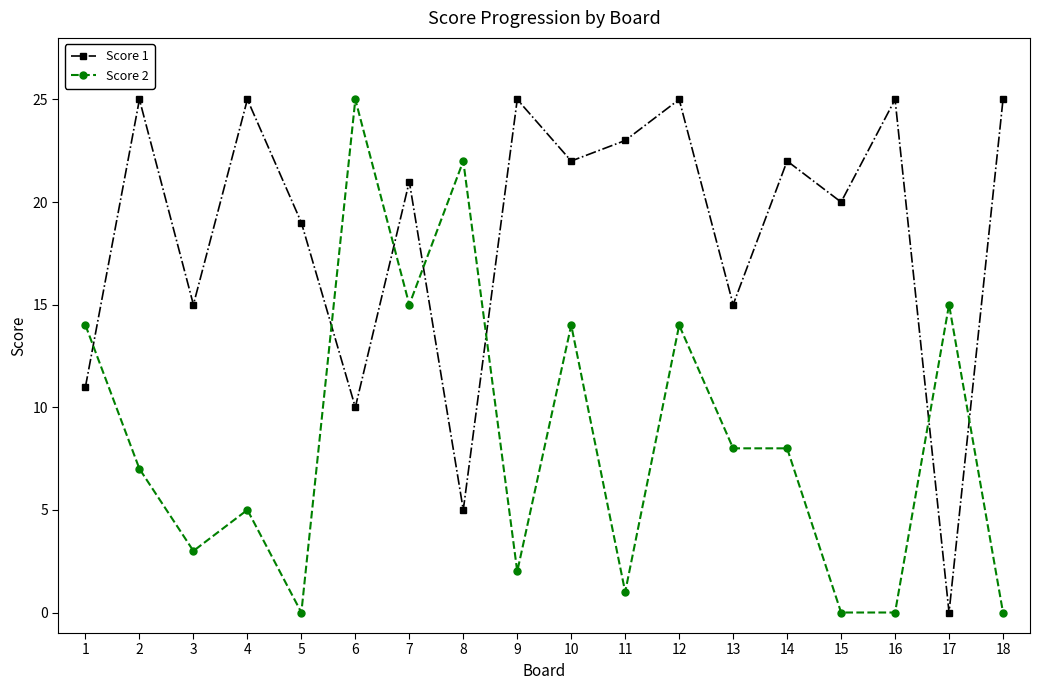

What is the difference between the maximum and minimum values in the Score 2 series?

25